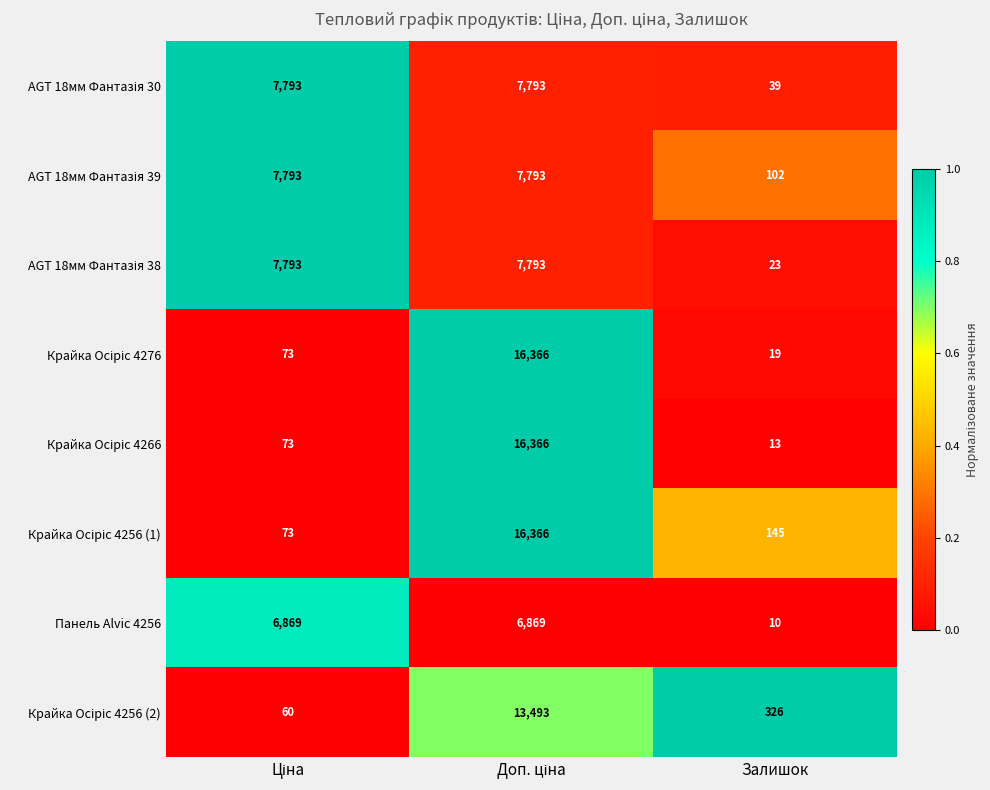

How many data points does each series have?

3